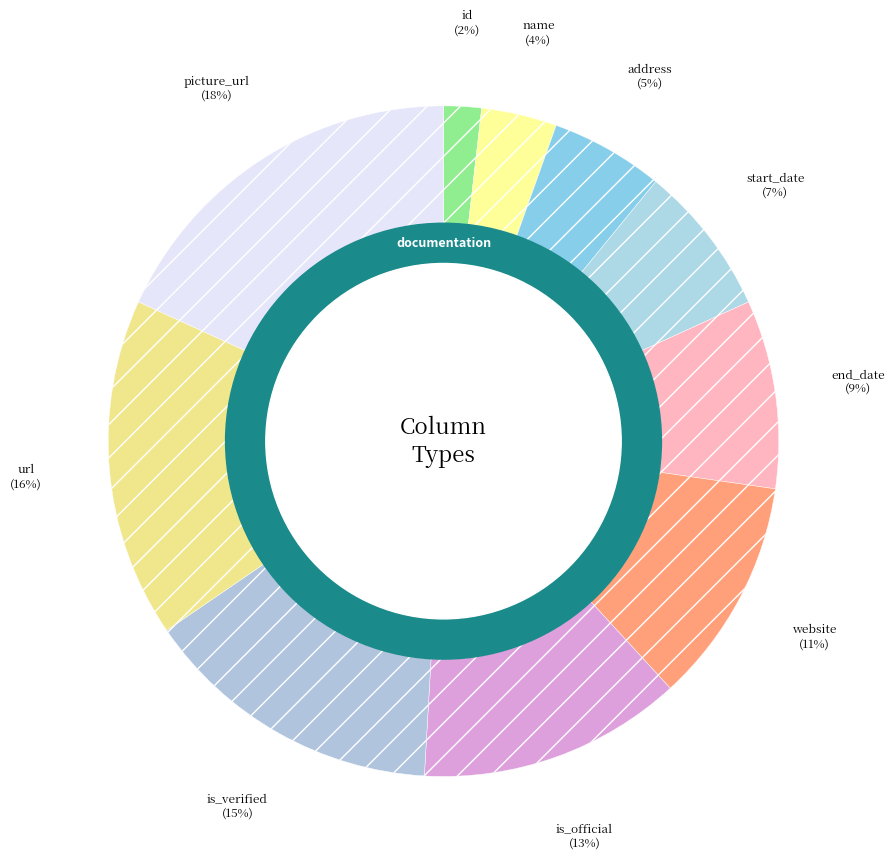

Rank the categories by value from highest to lowest.

picture_url, url, is_verified, is_official, website, end_date, start_date, address, name, id